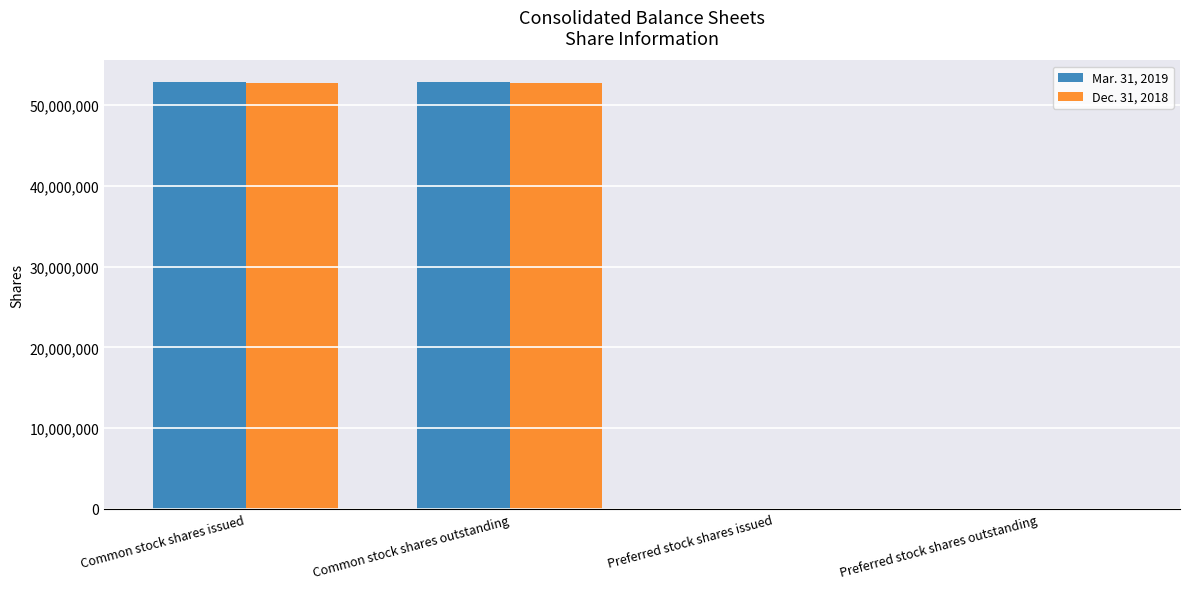

The value of Dec. 31, 2018 at Preferred stock shares outstanding is 0. True or false?

True